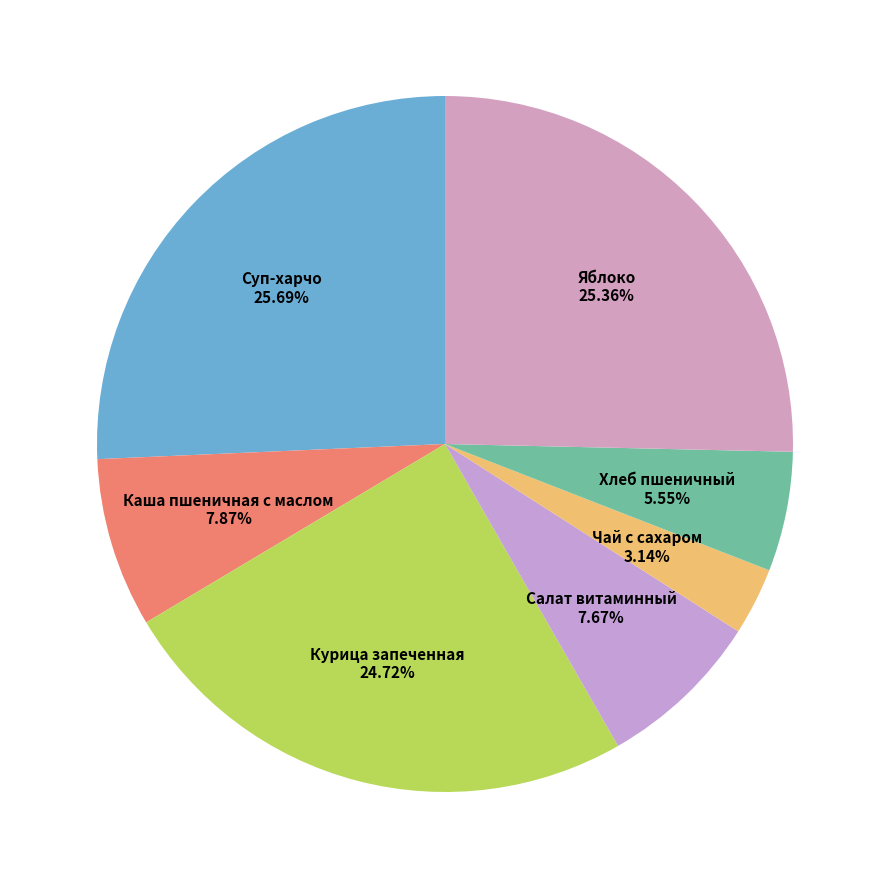

Rank the categories by value from highest to lowest.

Суп-харчо, Яблоко, Курица запеченная, Каша пшеничная с маслом, Салат витаминный, Хлеб пшеничный, Чай с сахаром